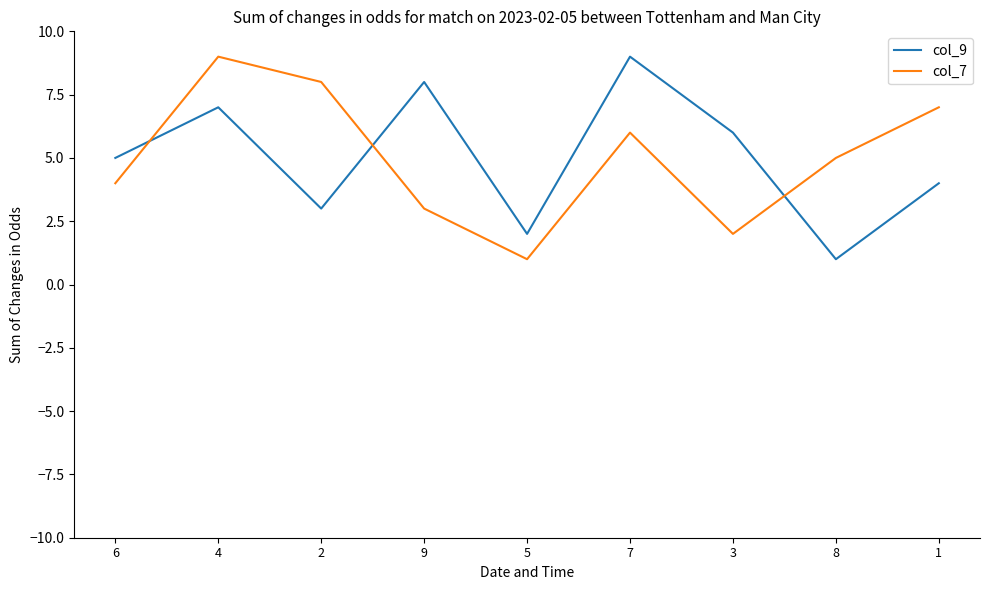

Where is the first local maximum for col_7?

4